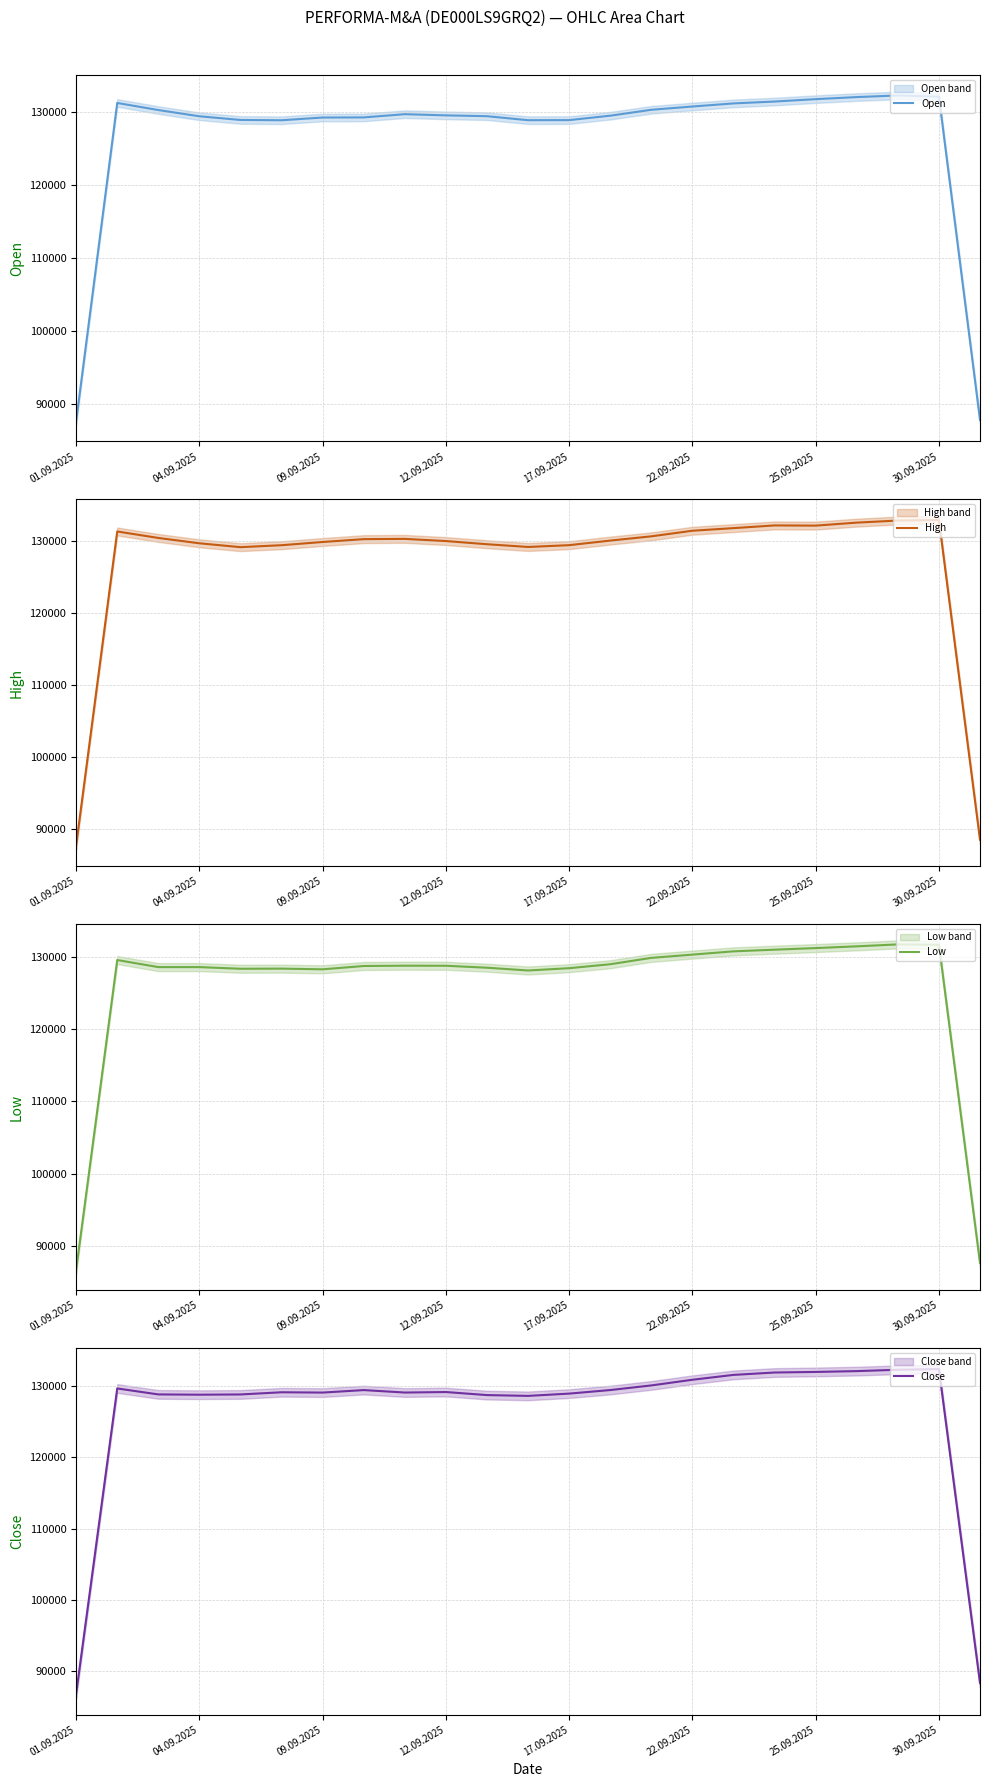

What are all the series names shown in the legend?

Open, High, Low, Close